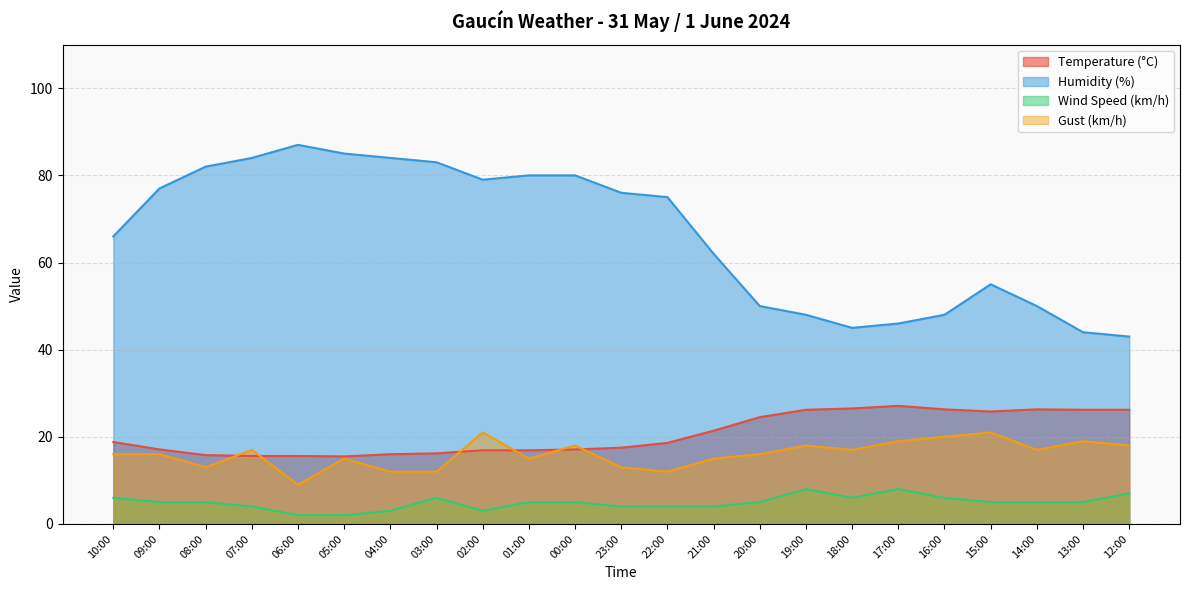

What is the value of the Temperature (°C) point at the 13th from the left?

18.6